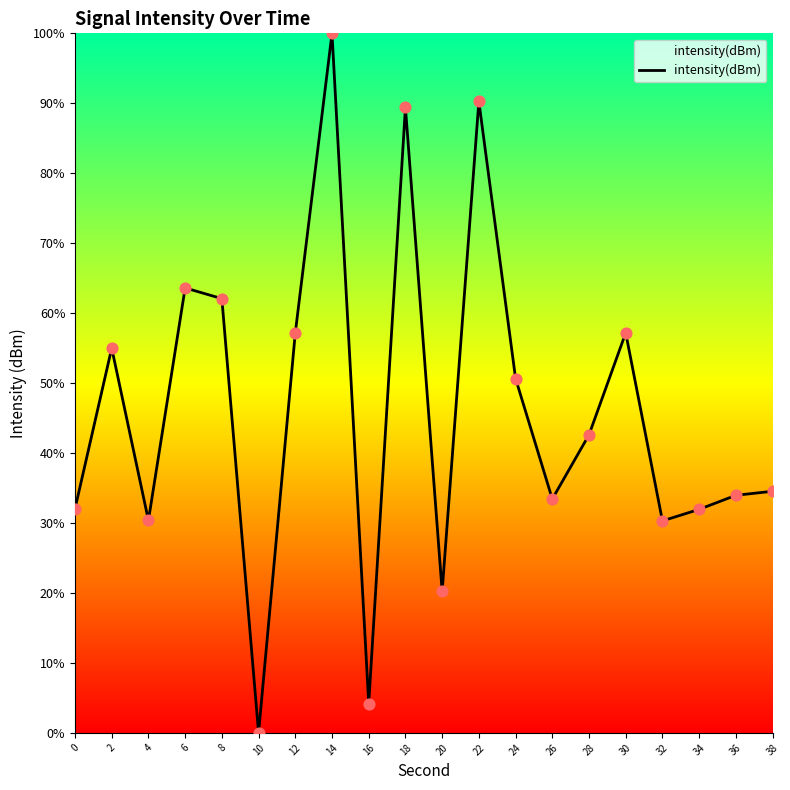

Approximately how many times larger is the value at 6 compared to 22?

0.7